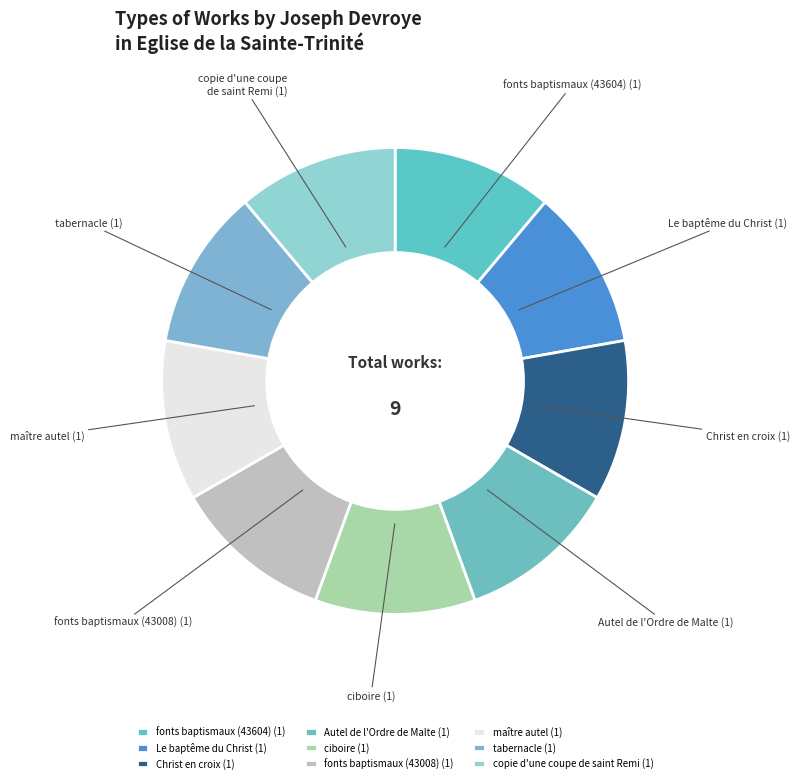

Do tabernacle (1) and fonts baptismaux (43008) (1) together represent more than half of the pie?

No